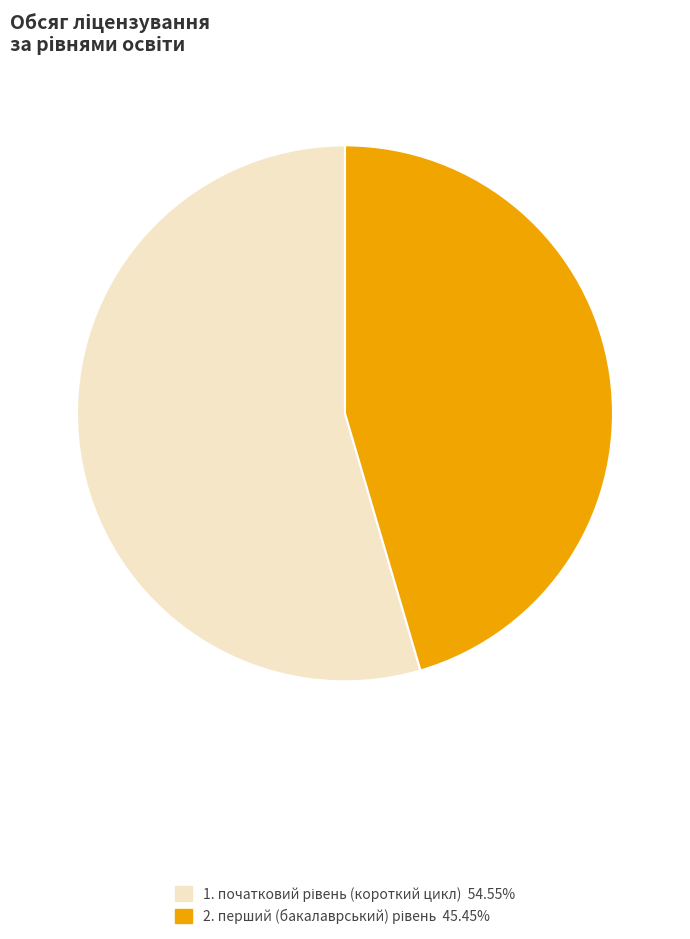

Does any single category account for the majority?

Yes